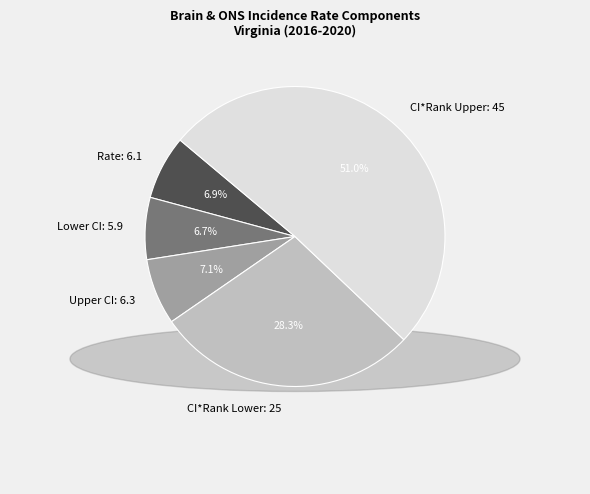

Approximately how many times larger is the value at Rate: 6.1 compared to Lower CI: 5.9?

1.0